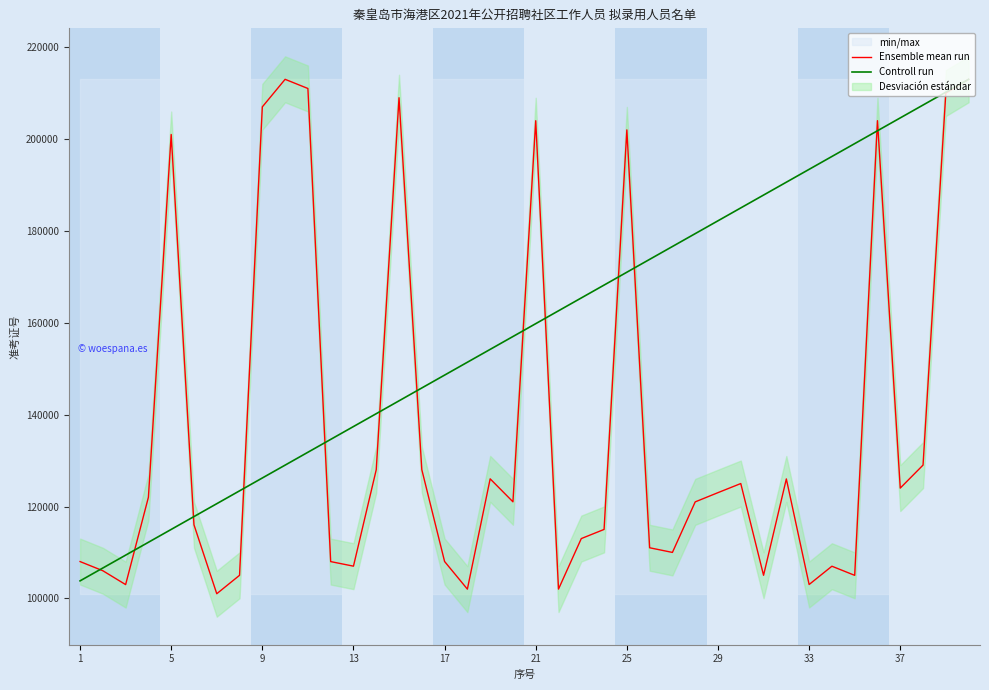

What is the maximum value for Ensemble mean run?

213020.0